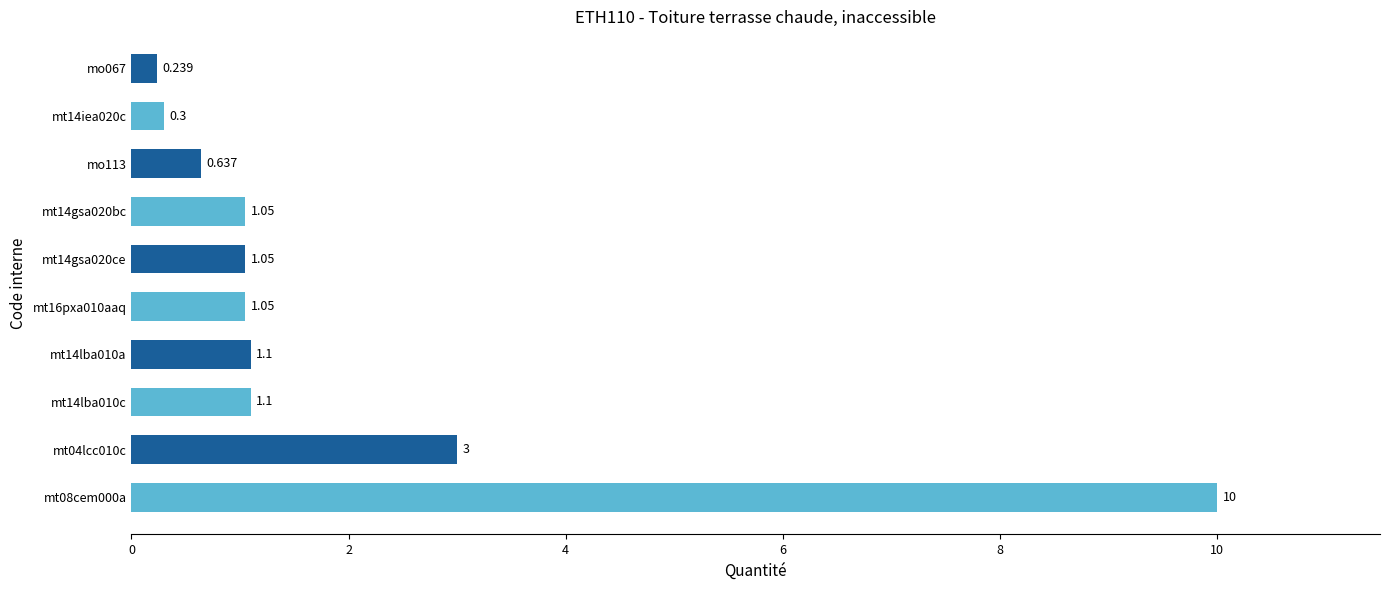

How many bars are there in total?

10